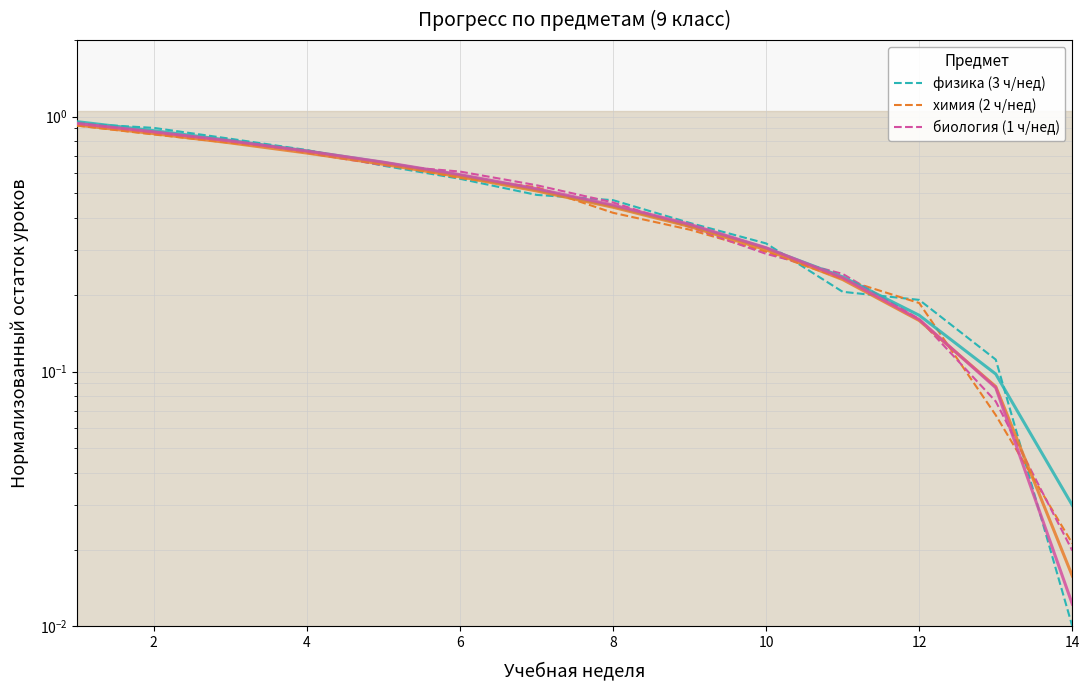

Reading left to right, what are all the values shown in this chart?

физика (3 ч/нед): 0.9	0.9	0.8	0.7	0.6	0.6	0.5	0.5	0.4	0.3	0.2	0.2	0.1	0.0
химия (2 ч/нед): 0.9	0.9	0.8	0.7	0.7	0.6	0.5	0.4	0.4	0.3	0.2	0.2	0.1	0.0
биология (1 ч/нед): 1.0	0.9	0.8	0.7	0.6	0.6	0.5	0.5	0.4	0.3	0.2	0.2	0.1	0.0